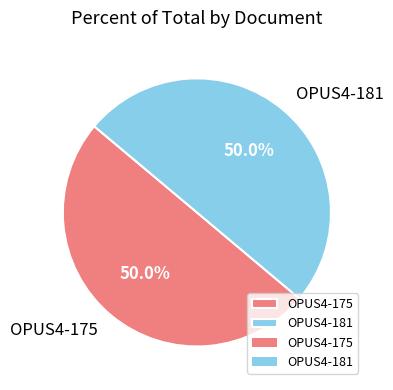

Approximately how many times larger is the value at OPUS4-175 compared to OPUS4-181?

1.0